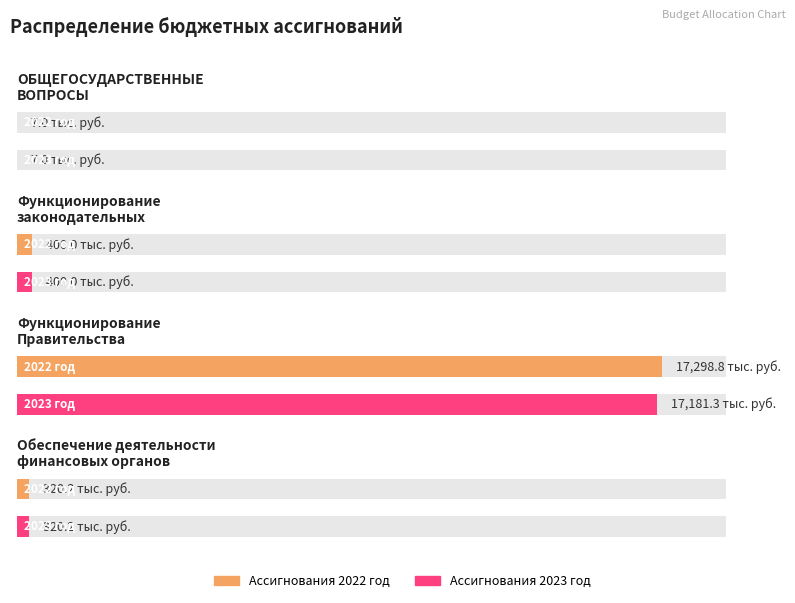

Which series has the largest range (max minus min)?

Ассигнования 2022 год